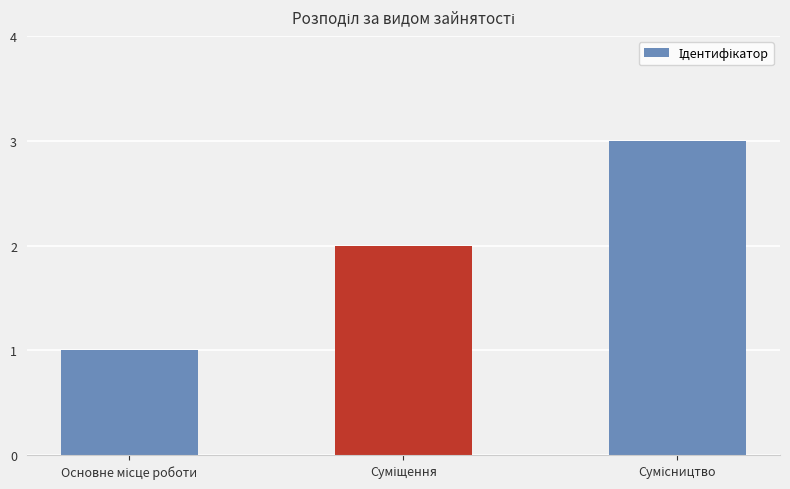

What is the sum of all values?

6